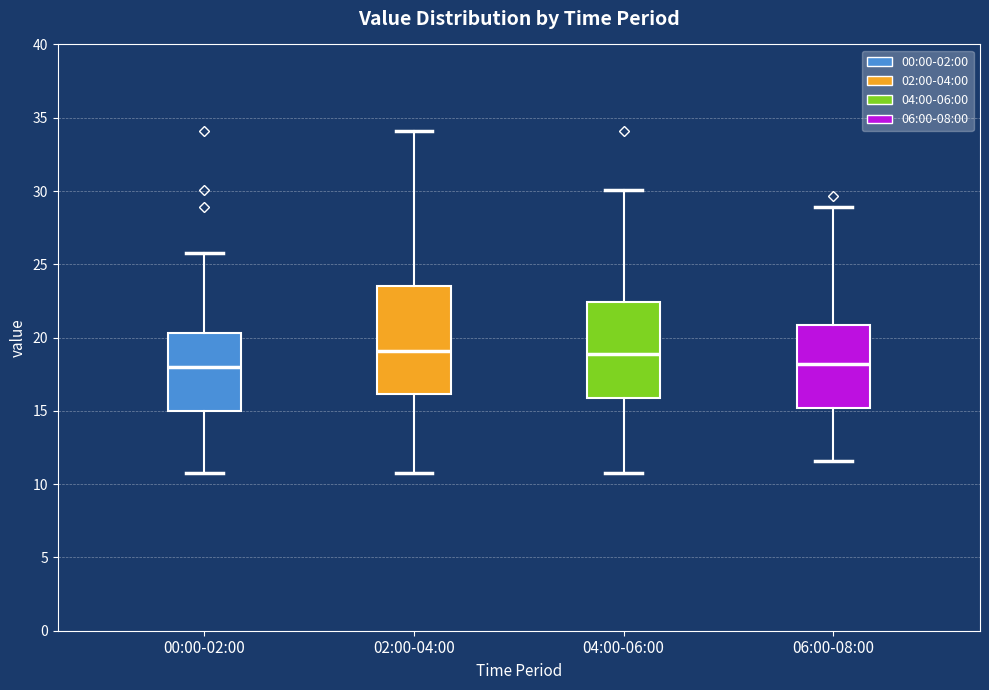

Comparing the boxes themselves (not the whiskers), which one is the tallest?

02:00-04:00